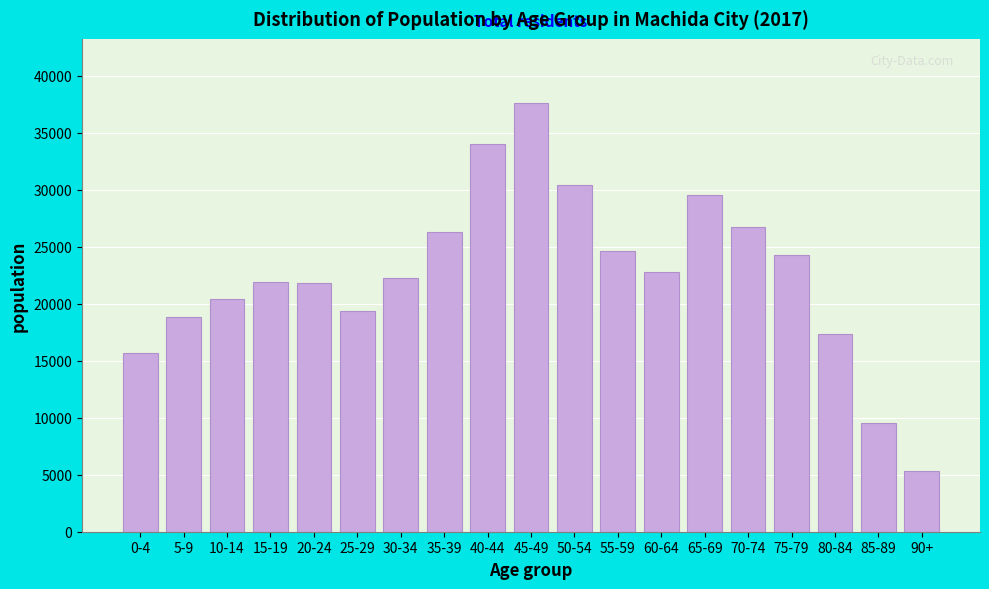

What is the maximum value shown in the chart?

37592